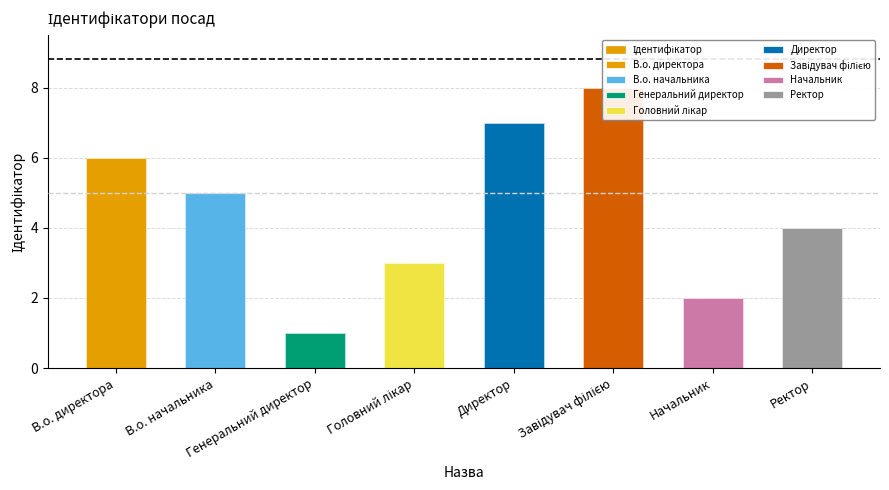

List the labels in order of value, largest first.

Завідувач філією, Директор, В.о. директора, В.о. начальника, Ректор, Головний лікар, Начальник, Генеральний директор